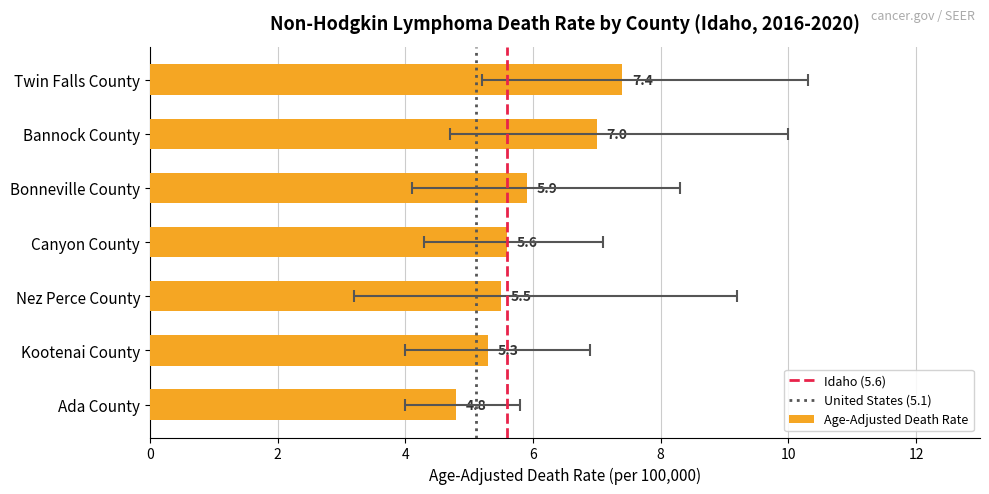

Reading left to right, extract all data points from this chart.

Age-Adjusted Death Rate: Twin Falls County=7.4	Bannock County=7.0	Bonneville County=5.9	Canyon County=5.6	Nez Perce County=5.5	Kootenai County=5.3	Ada County=4.8
Lower CI: Twin Falls County=5.2	Bannock County=4.7	Bonneville County=4.1	Canyon County=4.3	Nez Perce County=3.2	Kootenai County=4.0	Ada County=4.0
Upper CI: Twin Falls County=10.3	Bannock County=10.0	Bonneville County=8.3	Canyon County=7.1	Nez Perce County=9.2	Kootenai County=6.9	Ada County=5.8